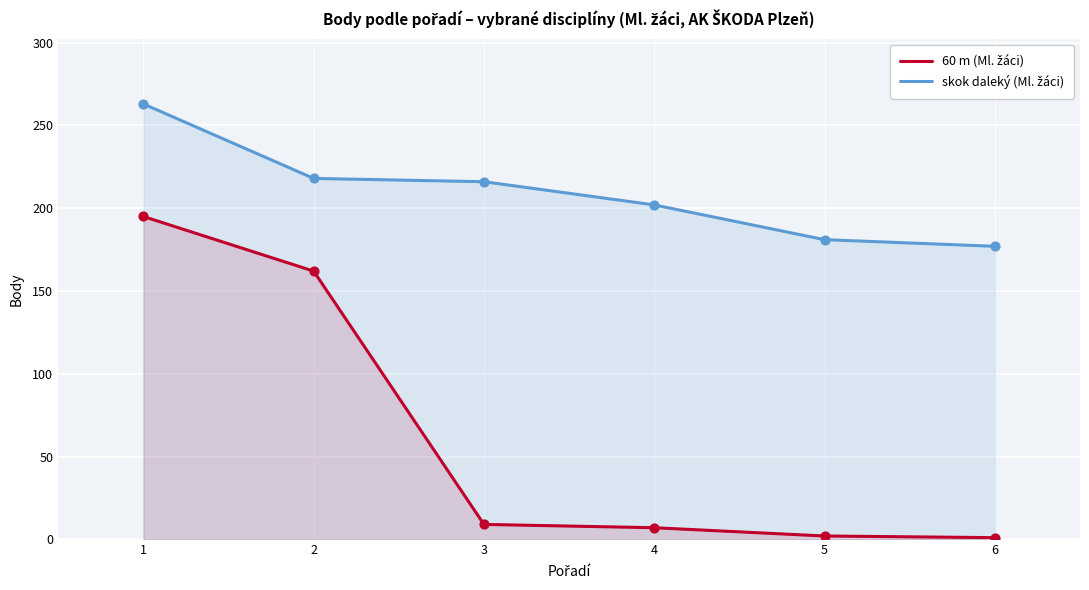

At how many categories does at least one series exceed 149?

6